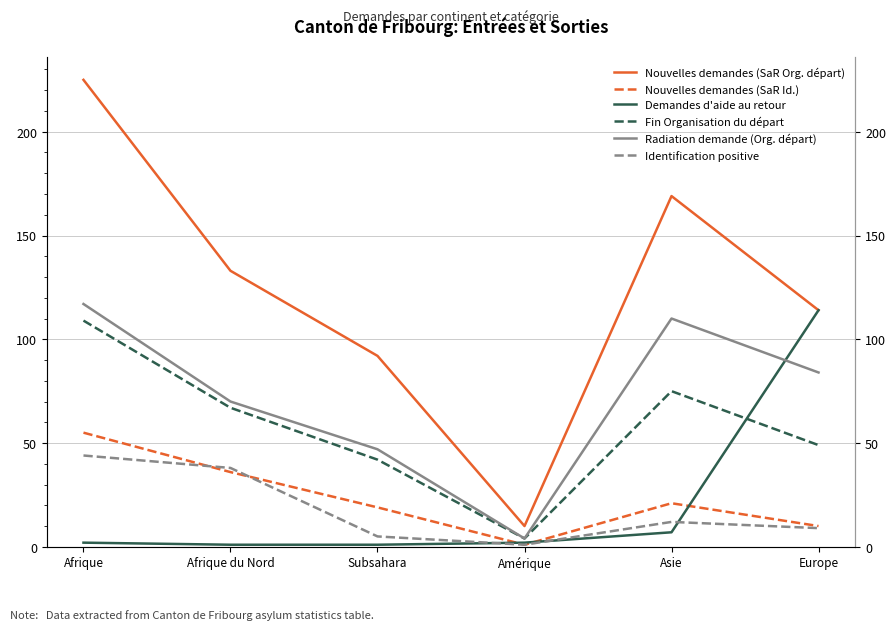

True or false: Demandes d'aide au retour has more than 0 points higher than both neighbors.

False